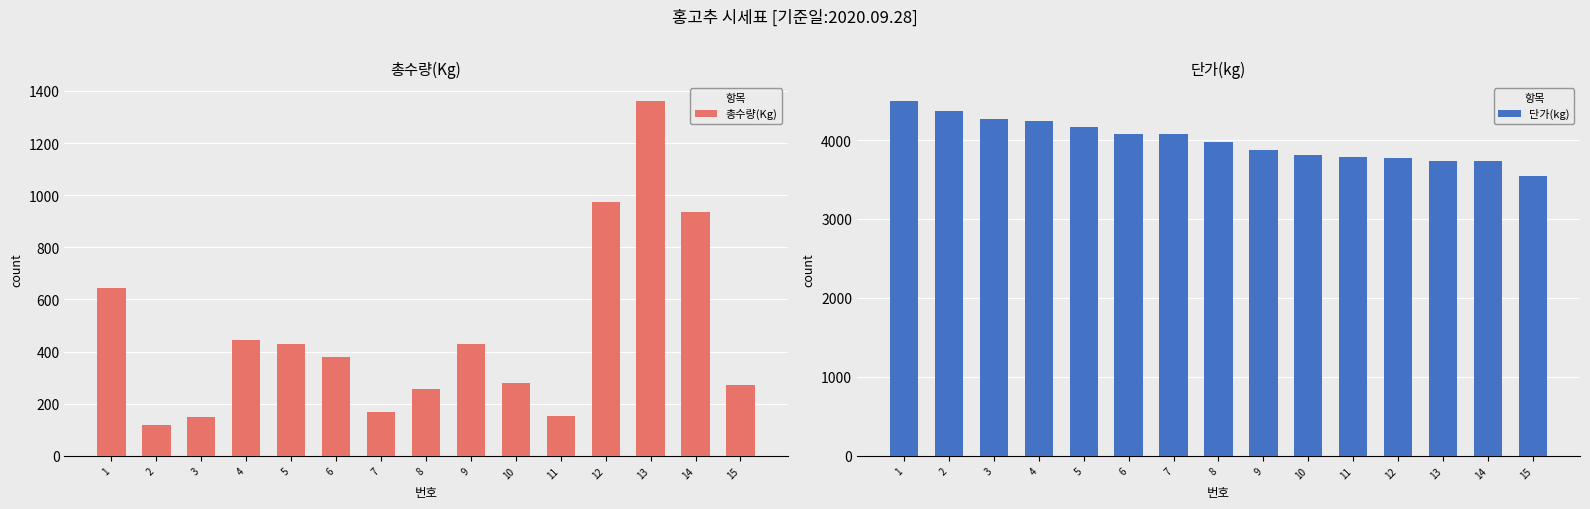

At which label does 총수량(Kg) first exceed 381?

1